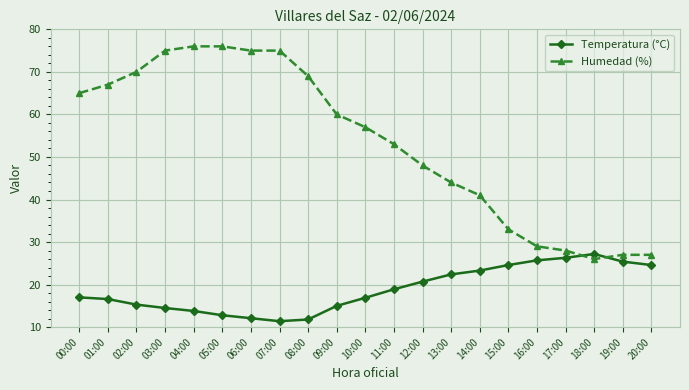

What is the total value across all series at 13:00?

66.4